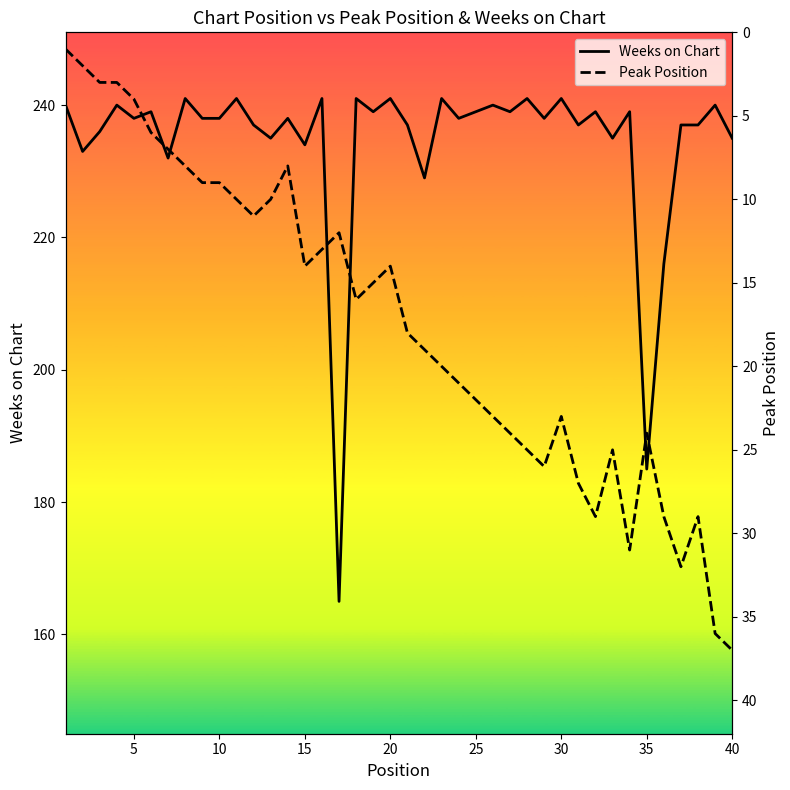

What is the difference between the highest and lowest values at 15?

237